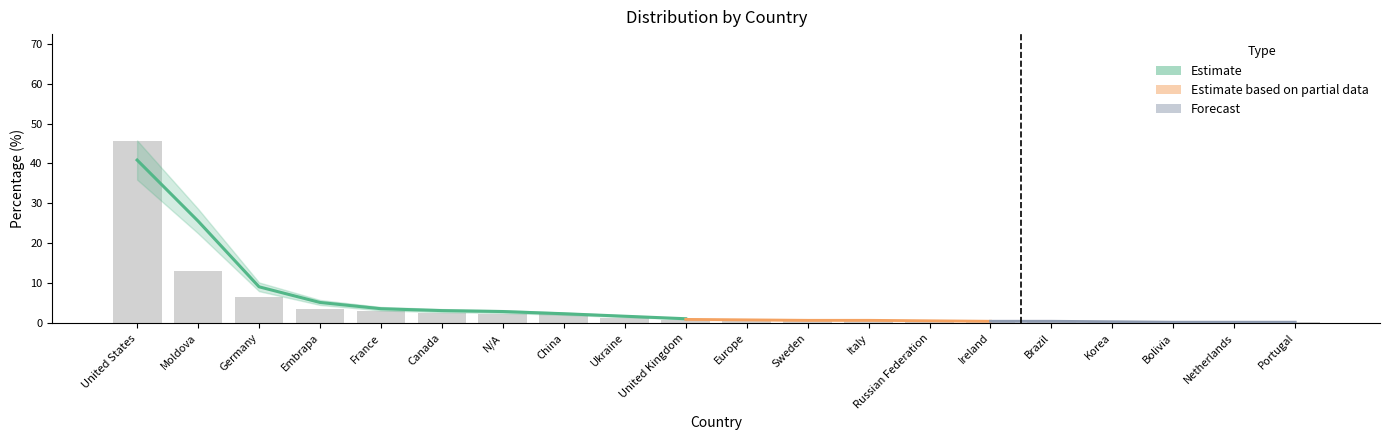

Is it true that the value at Europe is 0.6?

True